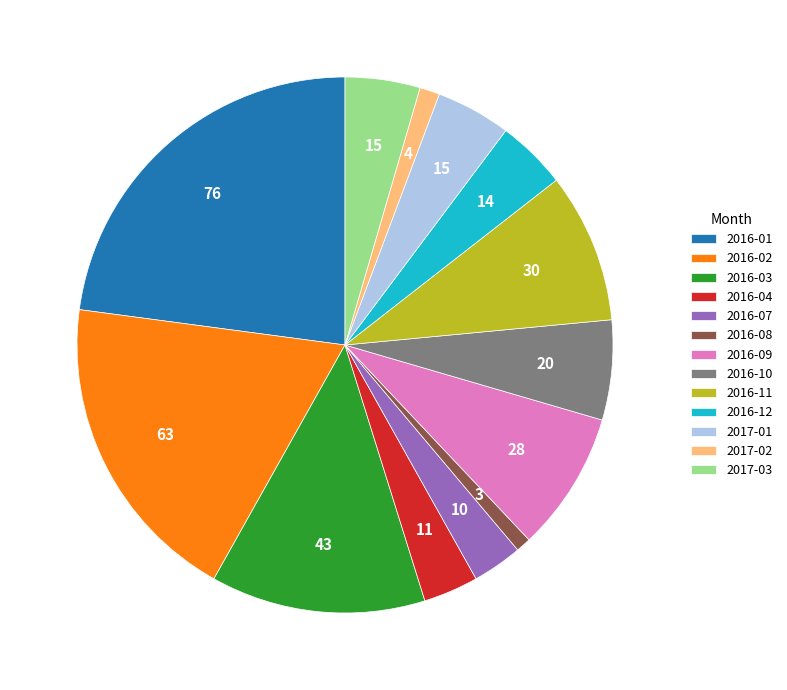

Between 2016-12 and 2016-08, which is larger?

2016-12